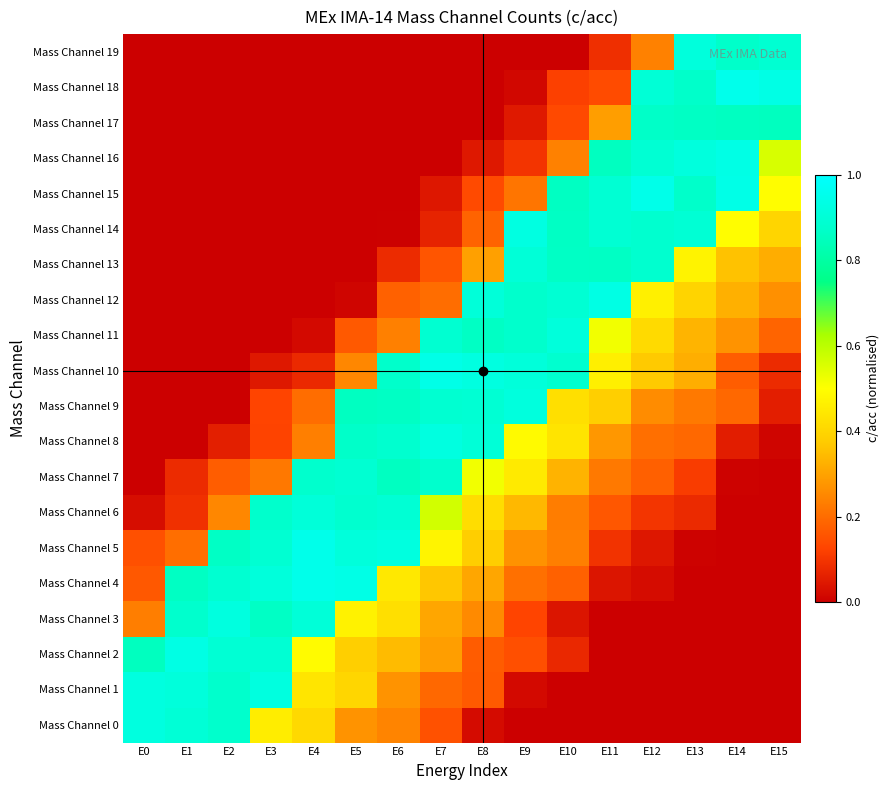

What is the total value across all series at E10?

7.7